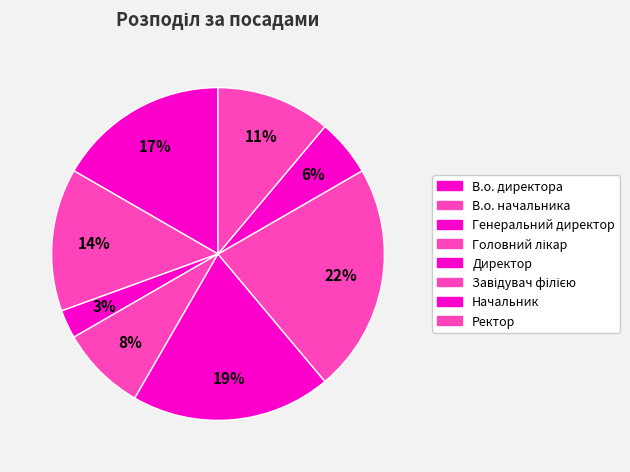

To the nearest percent, what portion does Начальник represent?

6%